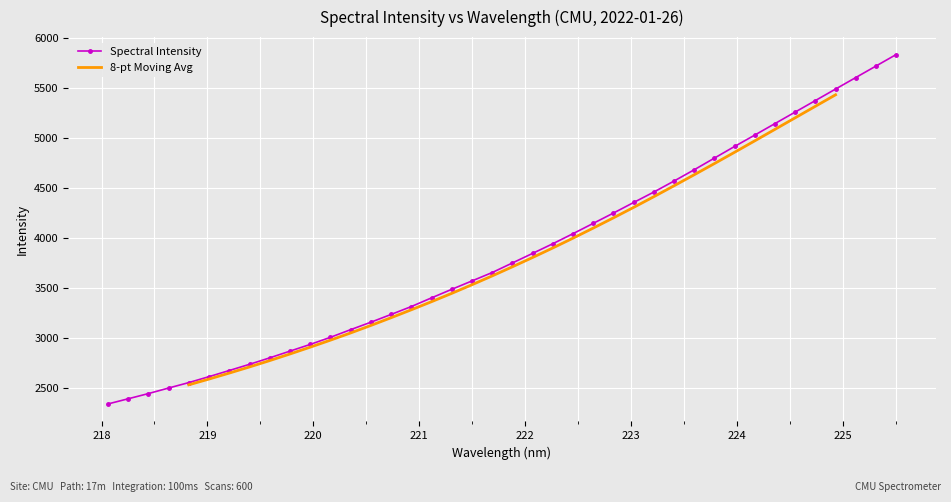

What is the greatest value displayed?

5835.0